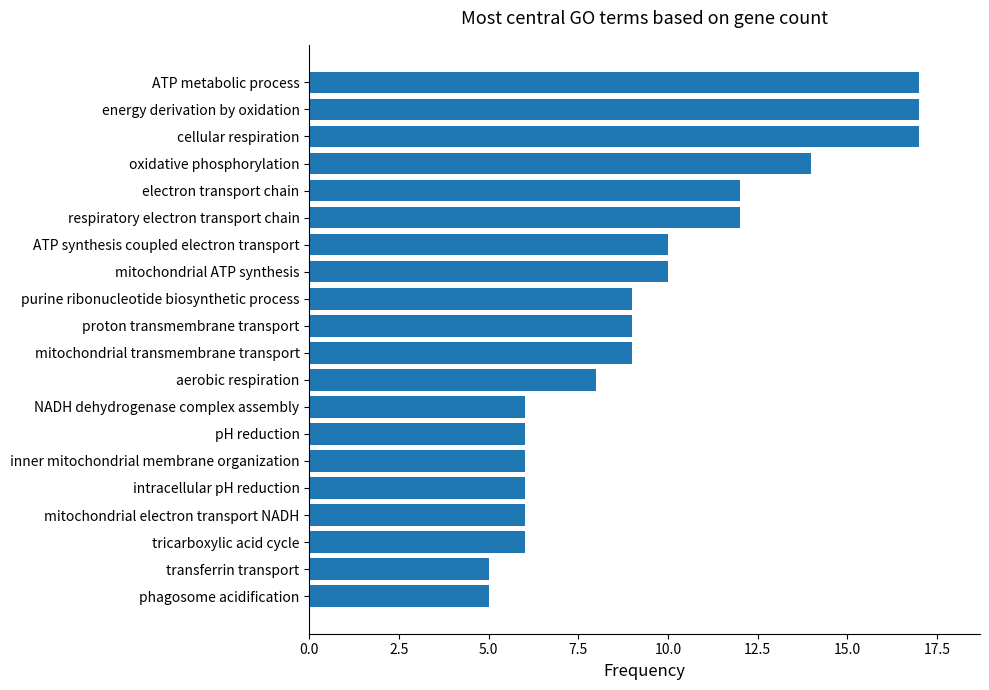

The value at tricarboxylic acid cycle is 10. True or false?

False